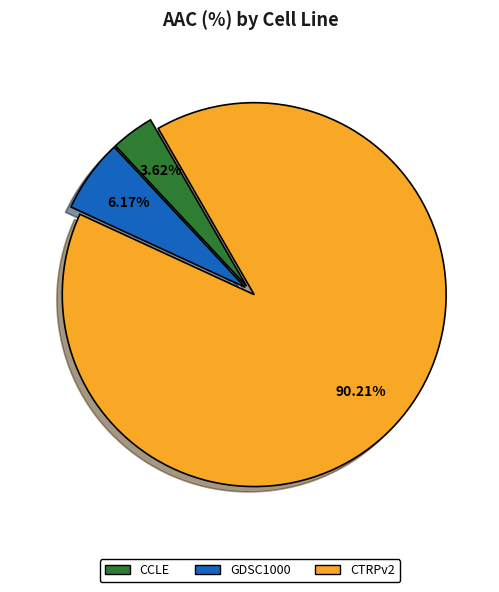

What is the total percentage of CTRPv2 and CCLE?

93.8%